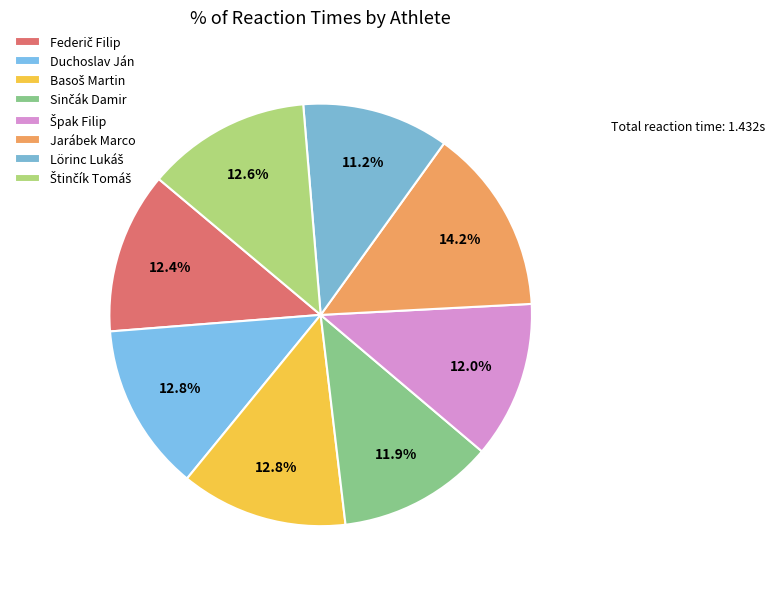

To the nearest percent, what is the average slice percentage?

12%